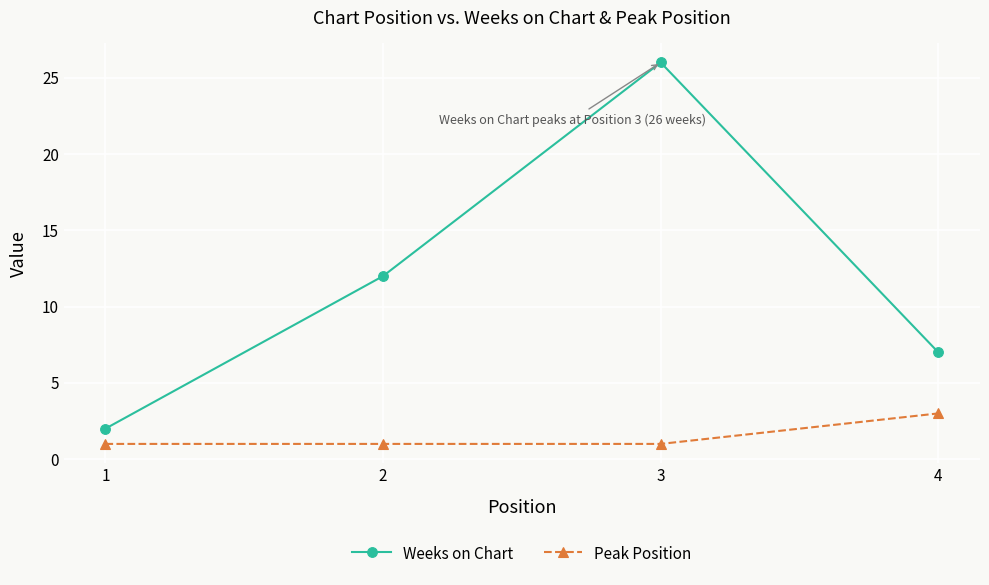

List the series in order of their overall mean, lowest first.

Peak Position, Weeks on Chart